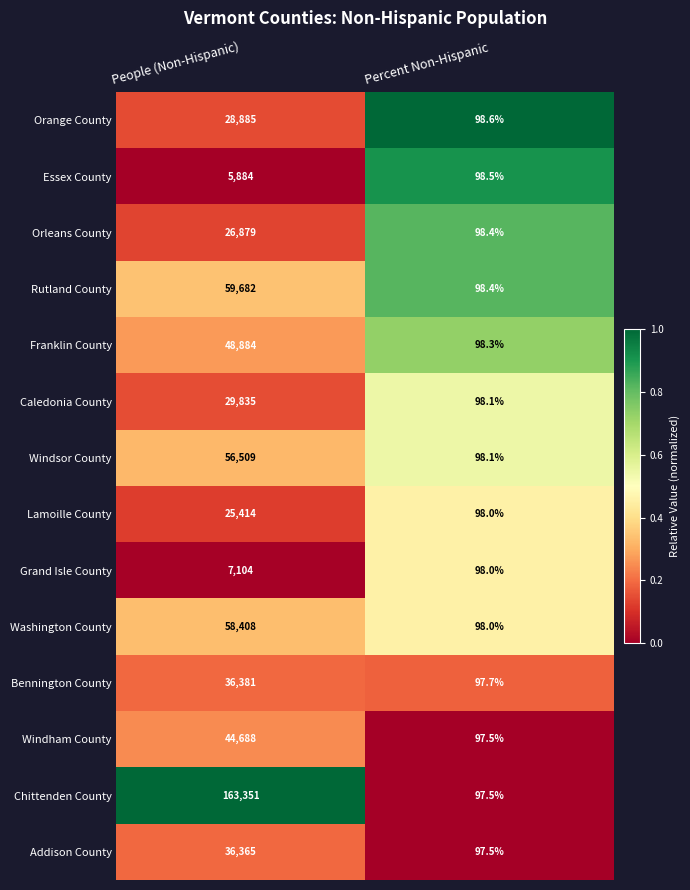

What is the average value of the Rutland County series?

29890.2